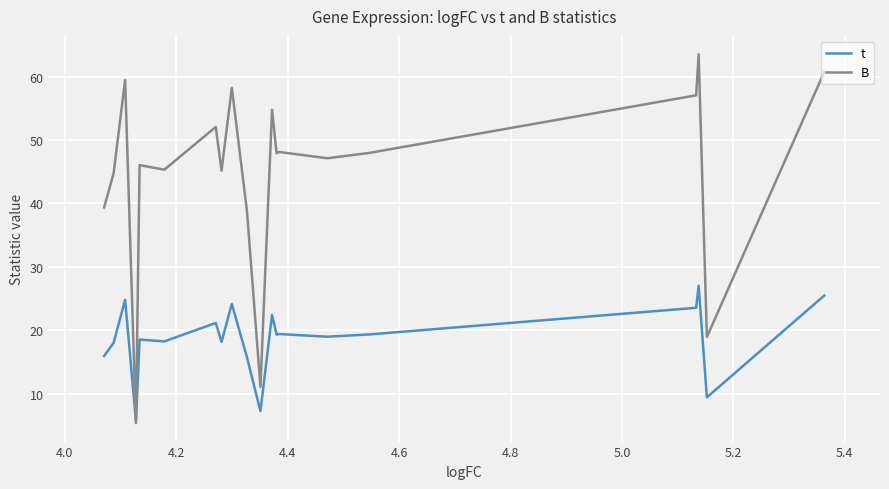

True or false: B and t cross at least once.

True